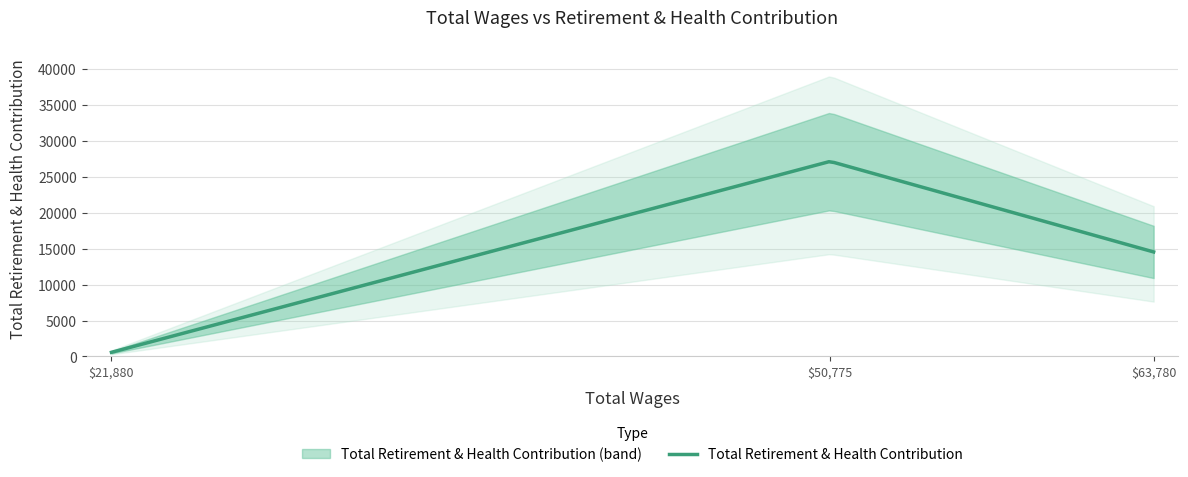

True or false: the data shows 17684 at 50775.0.

False